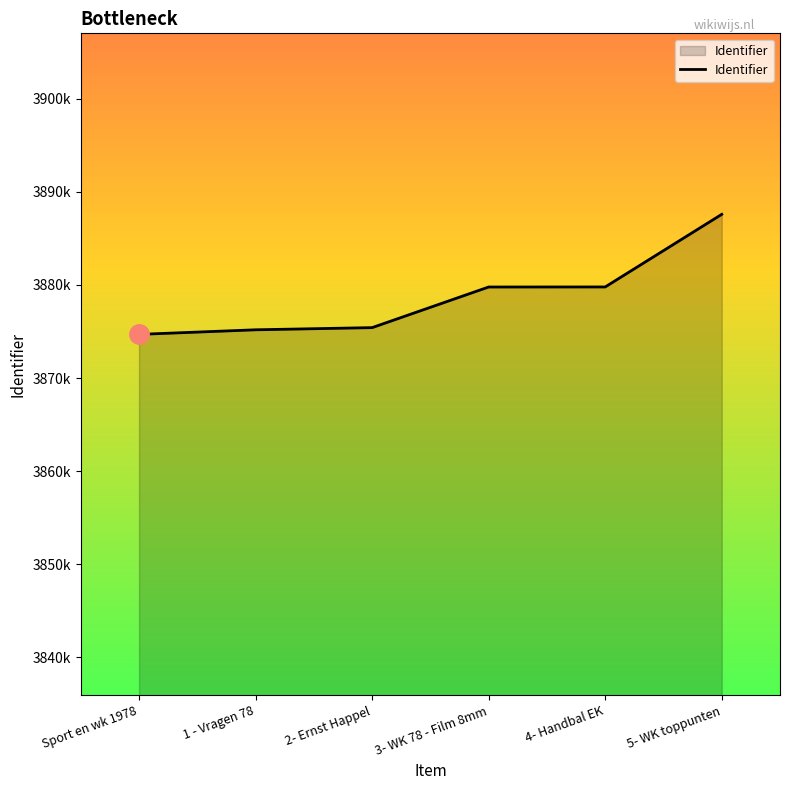

Does the chart have visible grid lines?

No